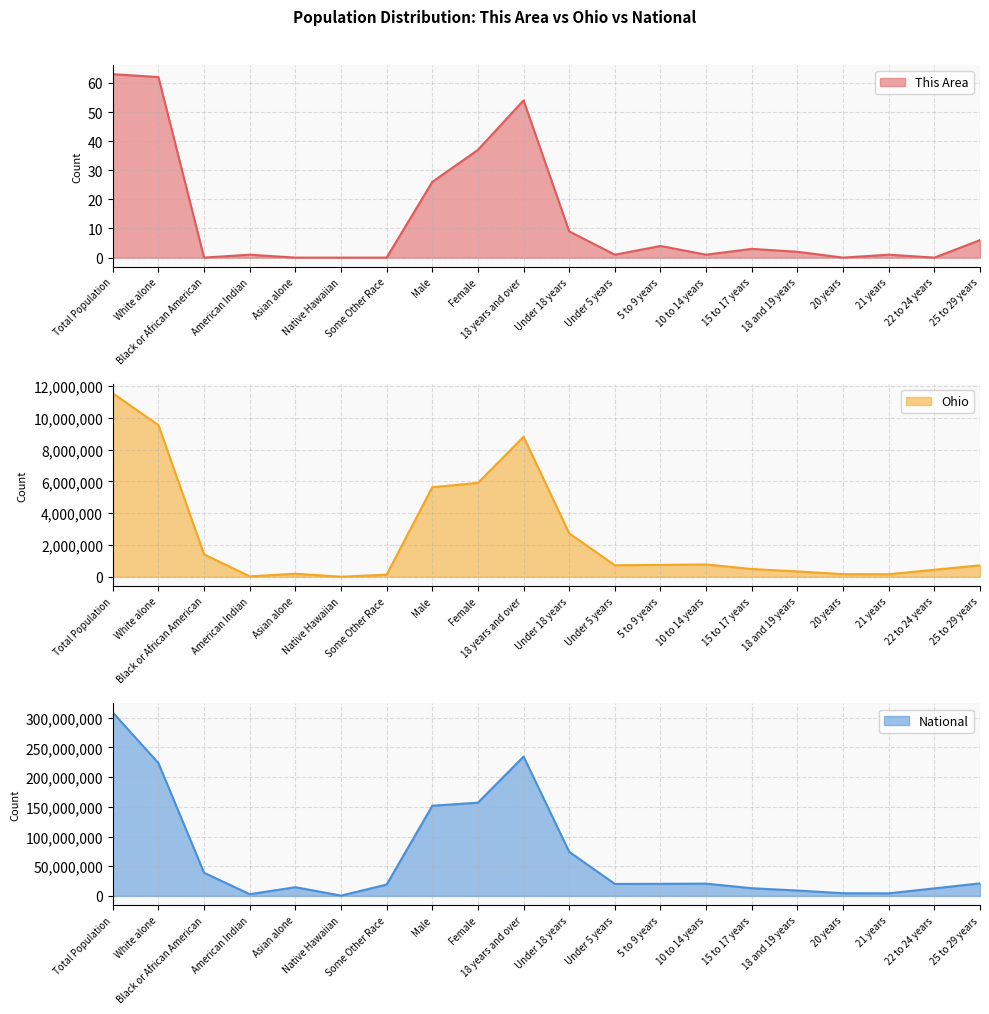

What is the sum of all National values?

1351928483